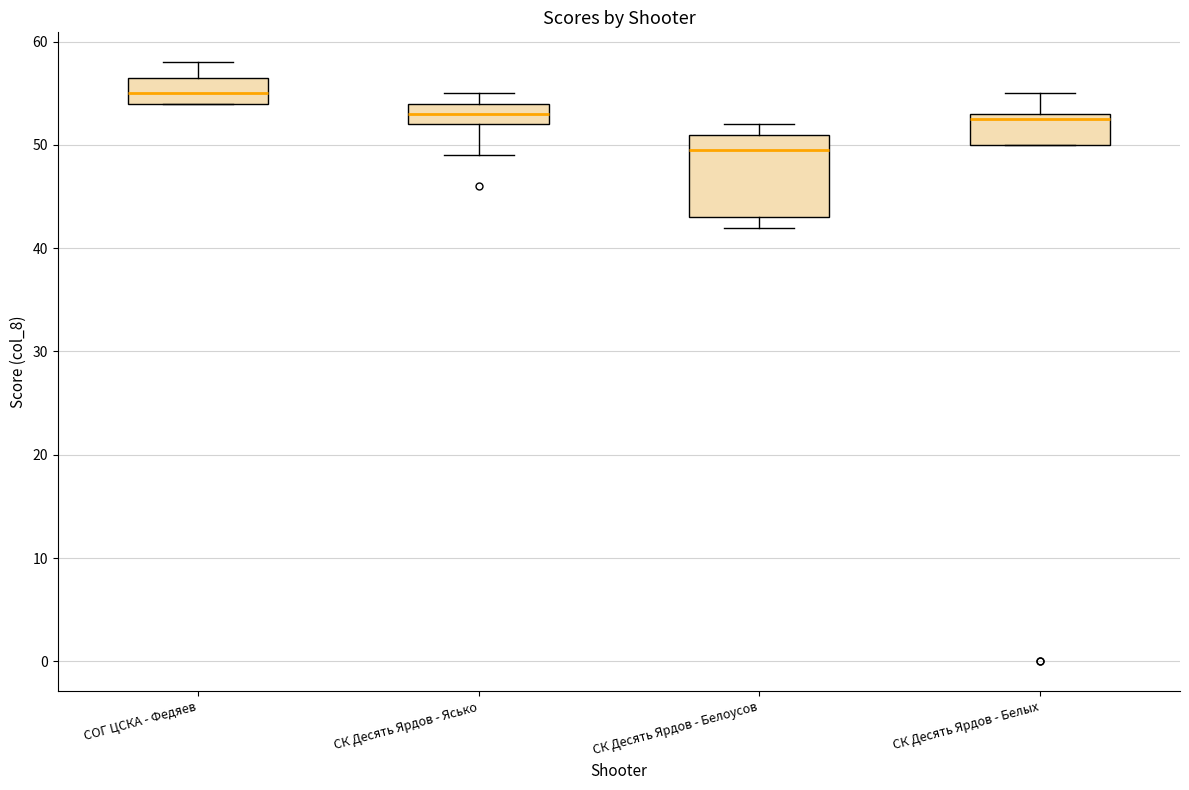

Reading left to right, transcribe this box plot: for each box, give where its median line is, the range the box spans, and where its two whiskers end, as read against the y-axis. The values are not printed on the chart, so give them approximately, as read against the axis.

СОГ ЦСКА - Федяев: median 55, box 54 to 57, whiskers 54 to 58
СК Десять Ярдов - Ясько: median 53, box 52 to 54, whiskers 49 to 55
СК Десять Ярдов - Белоусов: median 50, box 43 to 51, whiskers 42 to 52
СК Десять Ярдов - Белых: median 53 (just below the box's upper edge), box 50 to 53, whiskers 50 to 55